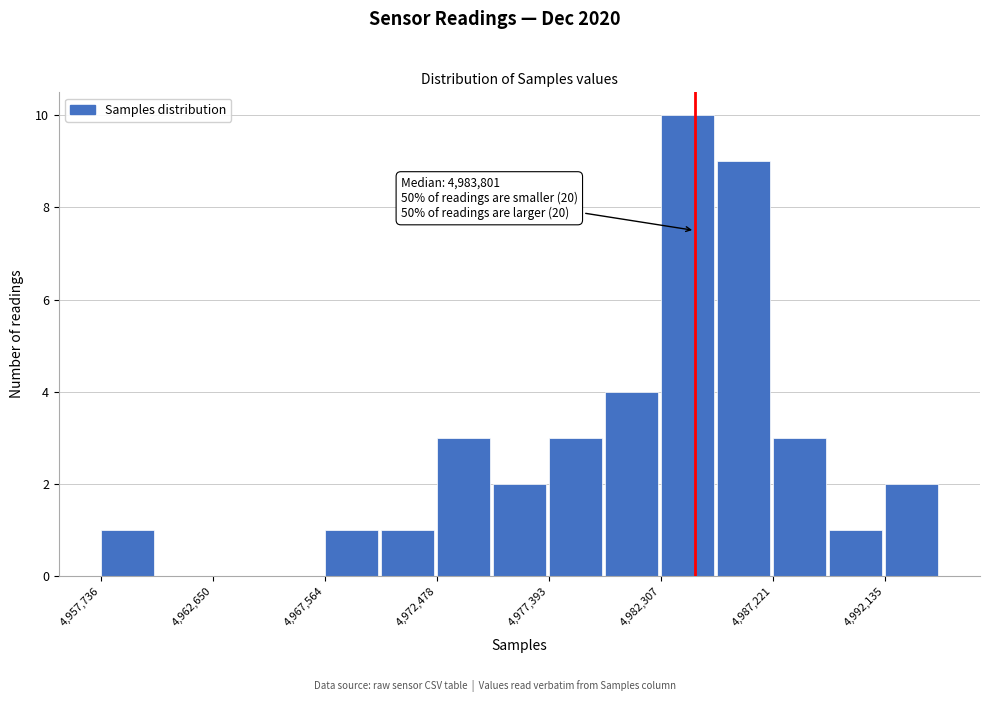

Which range on the x-axis has the tallest bar?

4982500 to 4985000